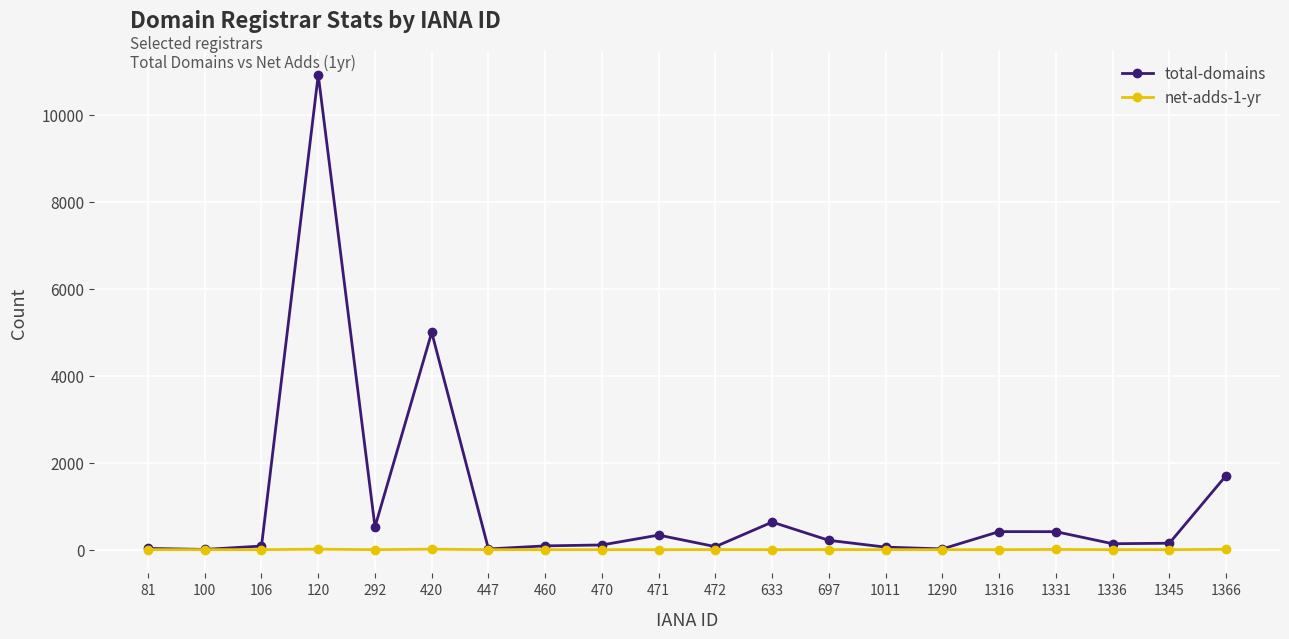

What is the total value across all series at 120?

10939